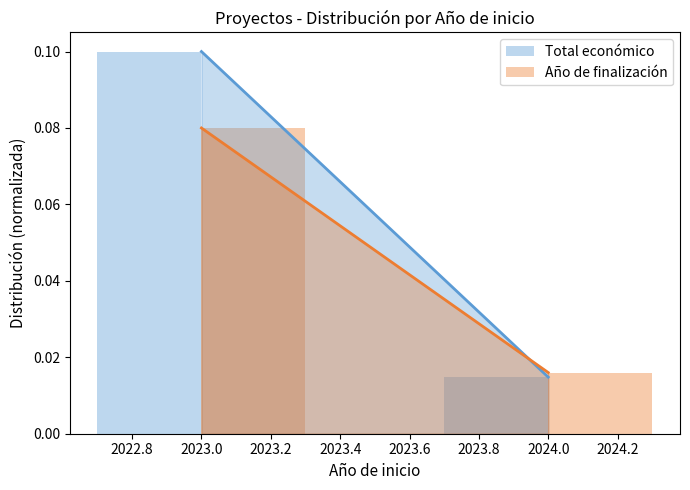

Rank the series by their maximum value, from highest to lowest.

Total económico, Año de finalización